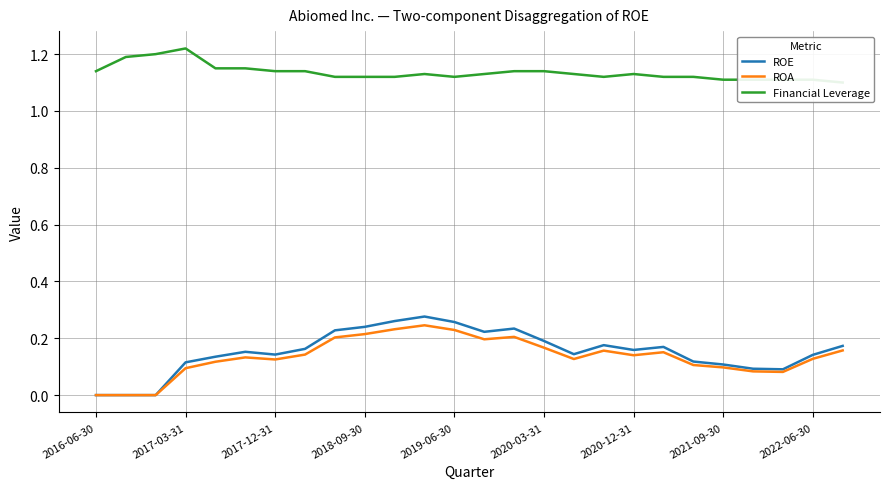

What is the difference between the maximum and minimum values in the ROA series?

0.2